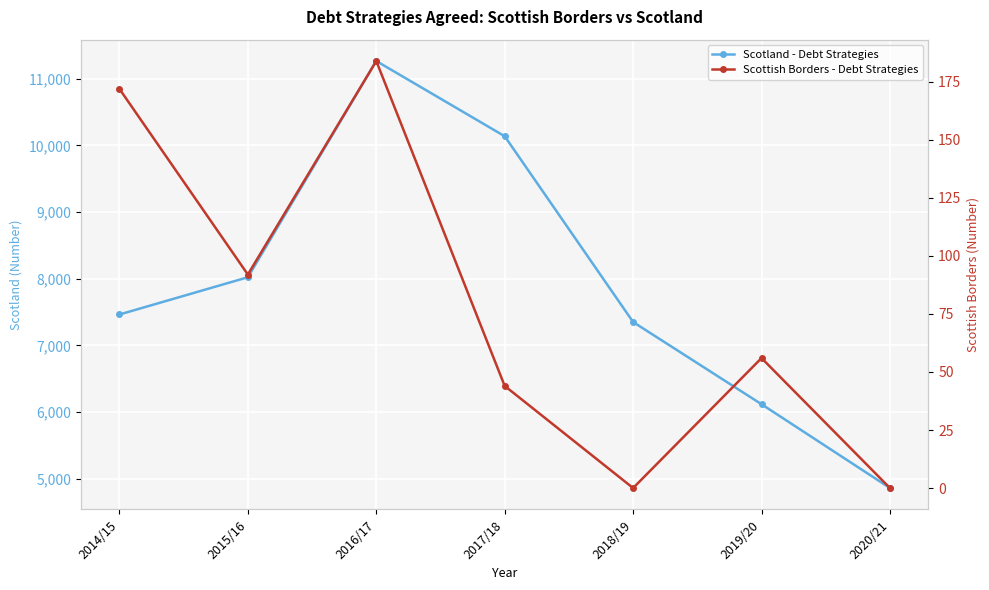

At how many categories does at least one series exceed 428?

7